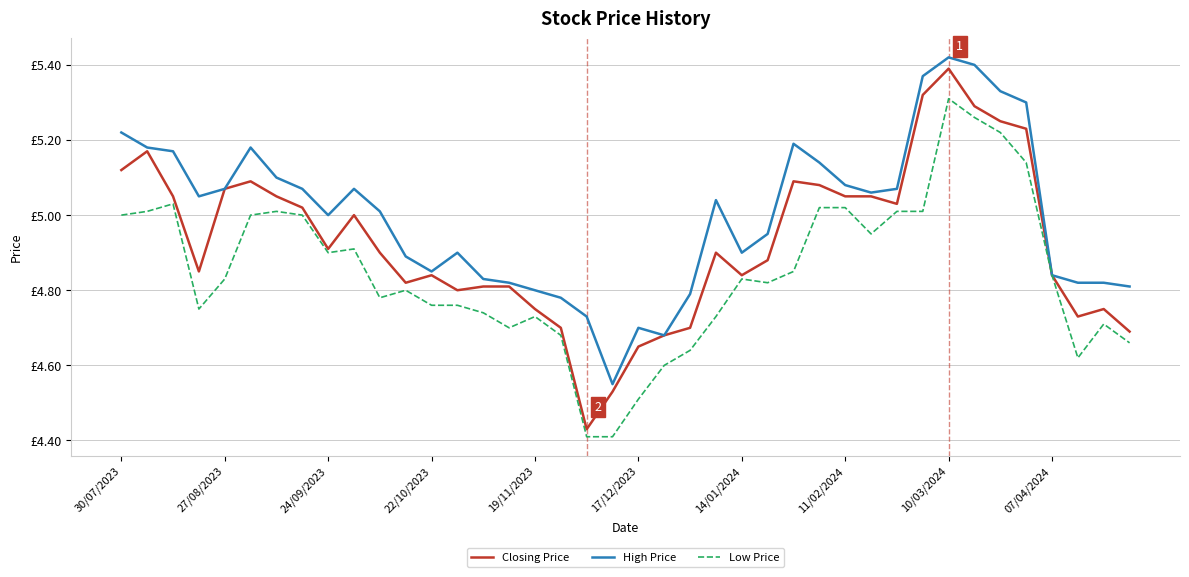

Does the chart display data point markers on the line(s)?

No